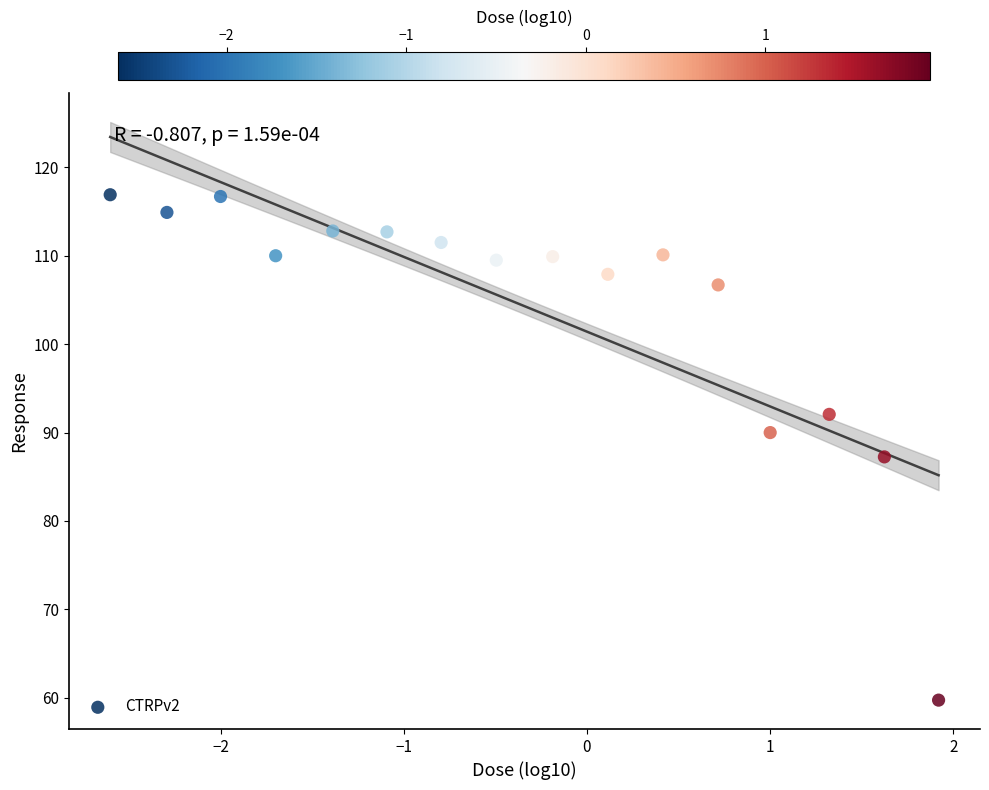

What is the range of Y values (max minus min)?

57.2